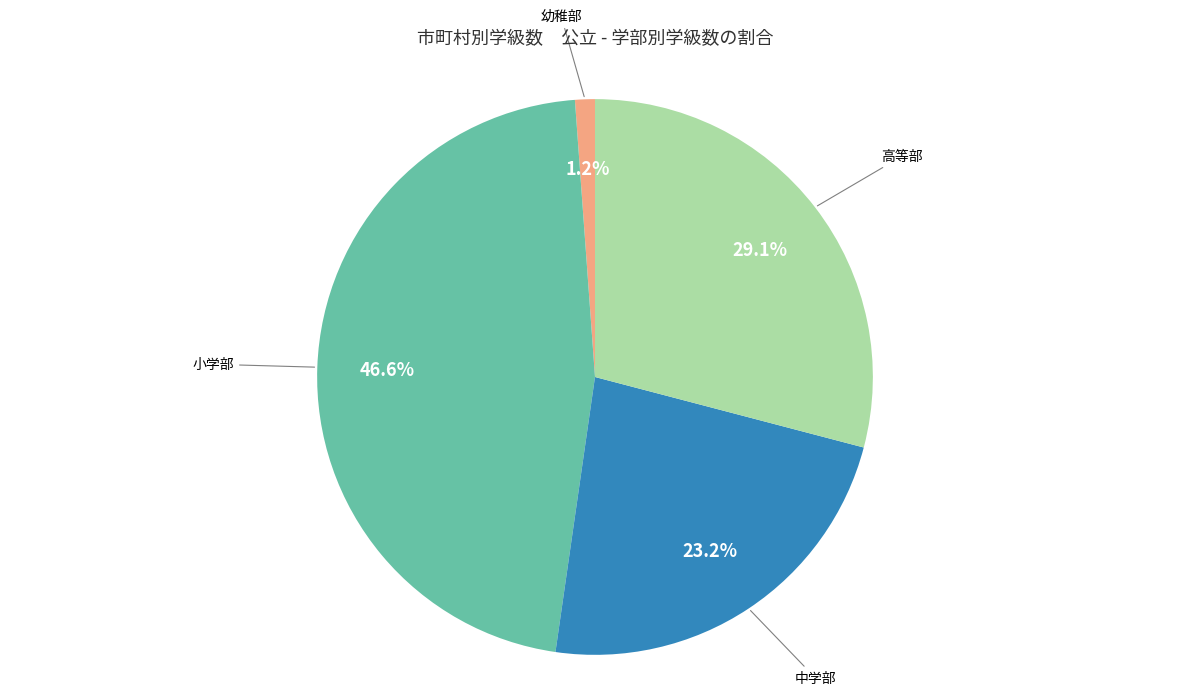

Is there any slice that represents more than half of the pie?

No